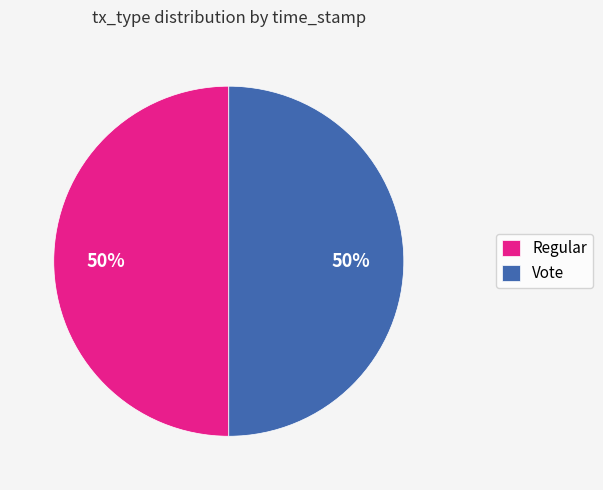

To the nearest percent, what portion does Vote represent?

50%